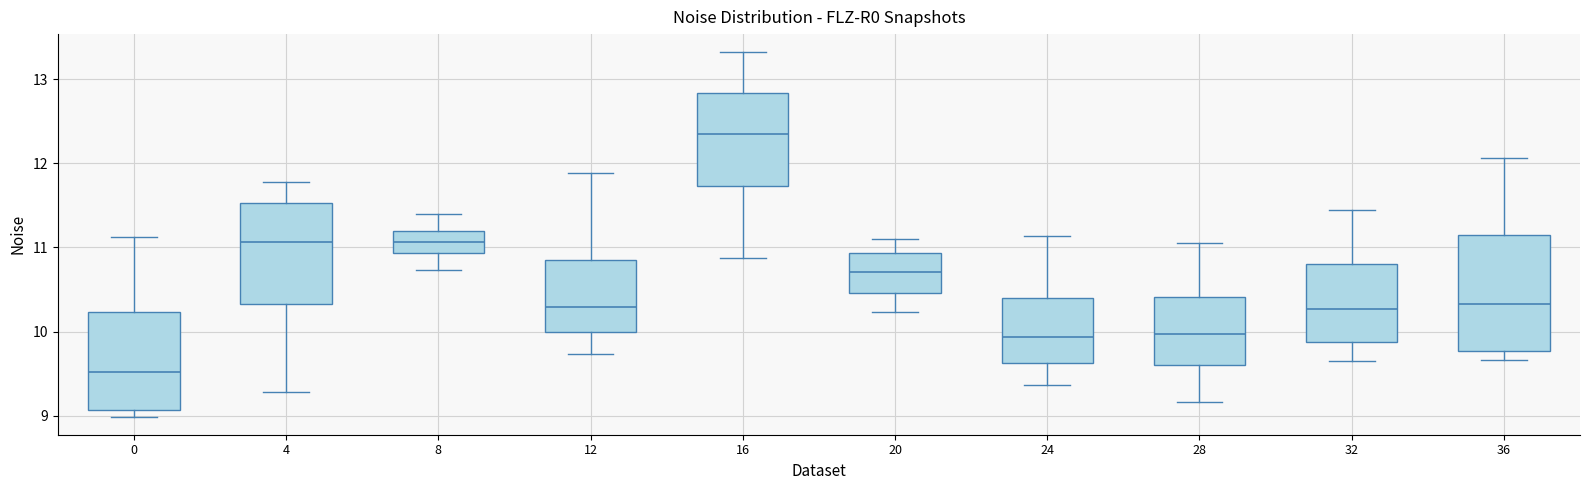

Reading left to right, read every box against the y-axis: the position of its median line, the range the box covers, and the ends of its whiskers. The values are not printed on the chart, so give them approximately, as read against the axis.

0: median 9.5, box 9.1 to 10.2, whiskers 9.0 to 11.1
4: median 11.1, box 10.3 to 11.5, whiskers 9.3 to 11.8
8: median 11.1, box 10.9 to 11.2, whiskers 10.7 to 11.4
12: median 10.3, box 10.0 to 10.9, whiskers 9.7 to 11.9
16: median 12.3, box 11.7 to 12.8, whiskers 10.9 to 13.3
20: median 10.7, box 10.5 to 10.9, whiskers 10.2 to 11.1
24: median 9.9, box 9.6 to 10.4, whiskers 9.4 to 11.1
28: median 10.0, box 9.6 to 10.4, whiskers 9.2 to 11.1
32: median 10.3, box 9.9 to 10.8, whiskers 9.7 to 11.4
36: median 10.3, box 9.8 to 11.2, whiskers 9.7 to 12.1